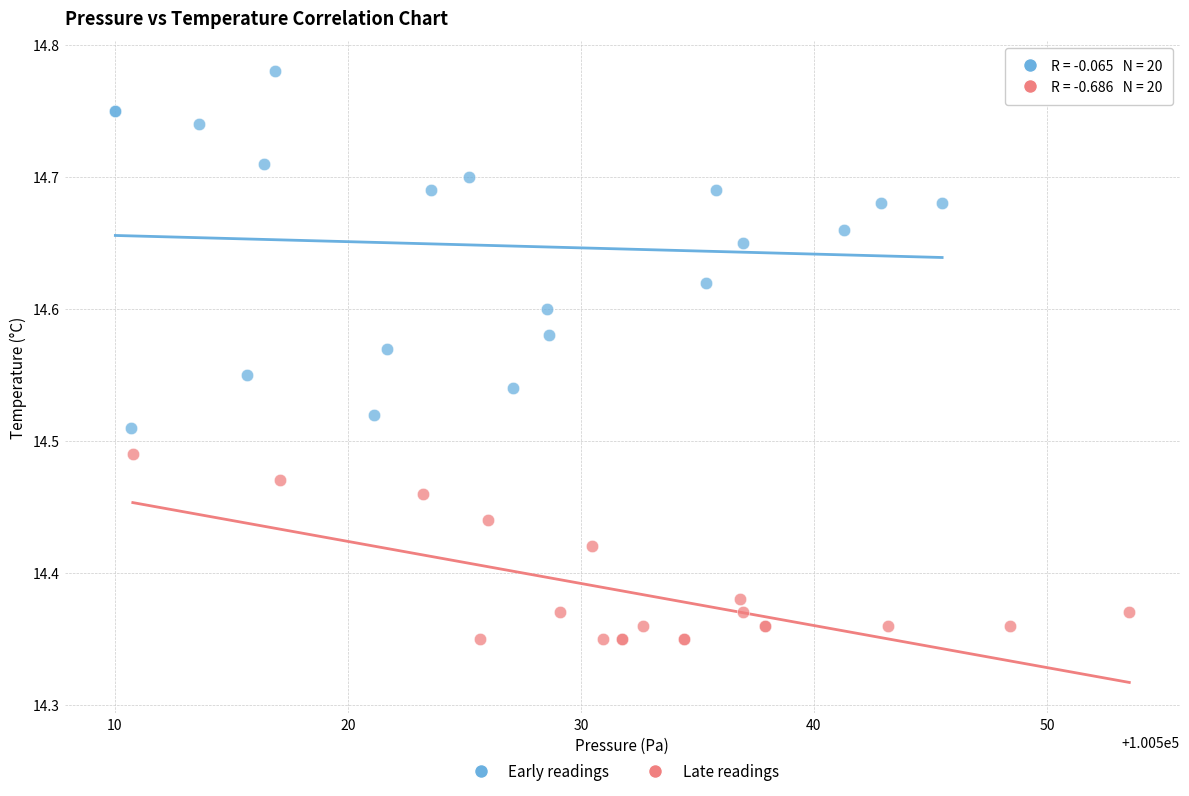

Which series contains the lowest Y value?

Late readings